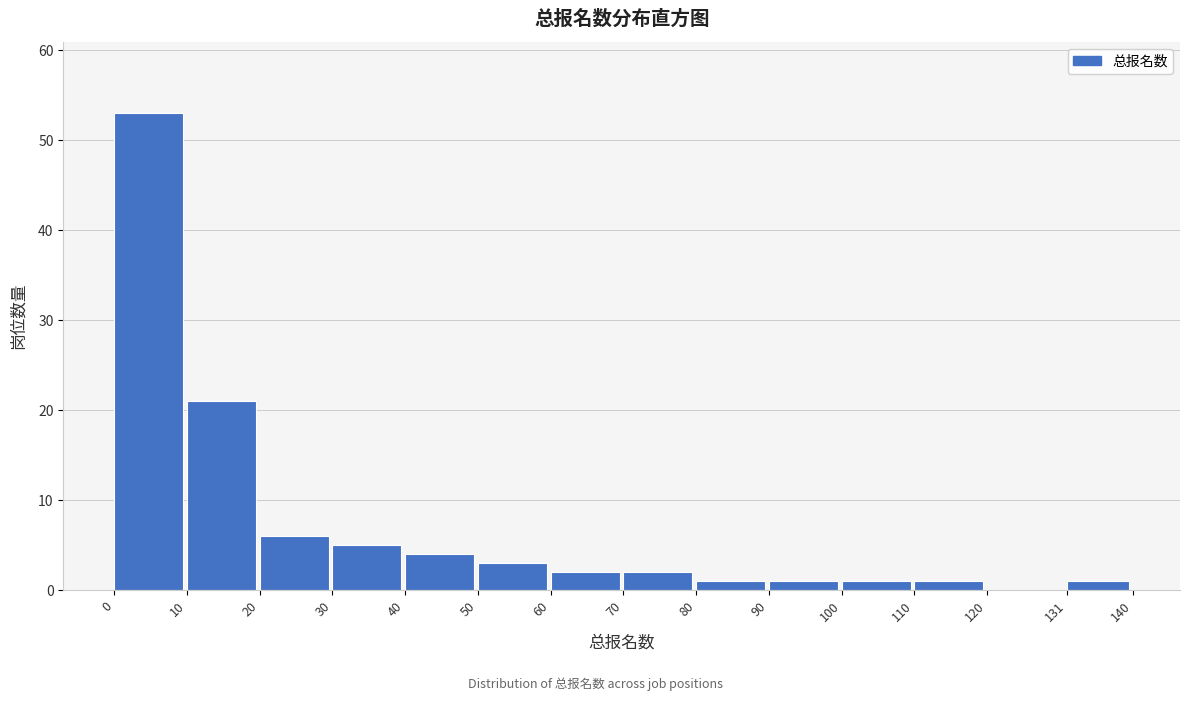

Reading right to left, extract all data points from this chart.

131=1	120=0	110=1	100=1	90=1	80=1	70=2	60=2	50=3	40=4	30=5	20=6	10=21	0=53